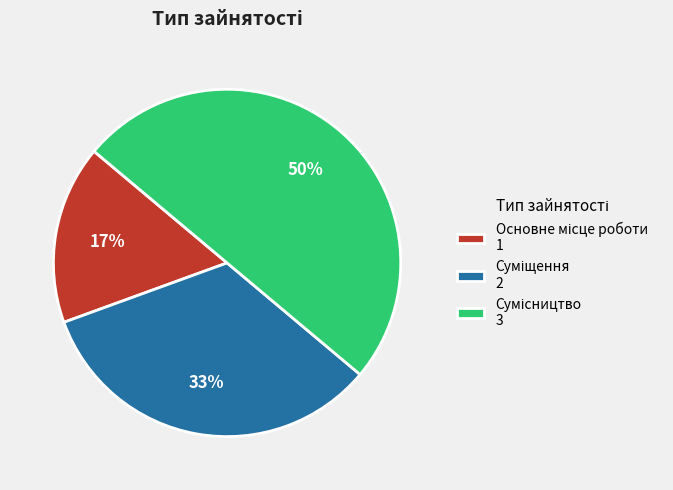

What percentage is the Основне місце роботи slice, to the nearest percent?

17%